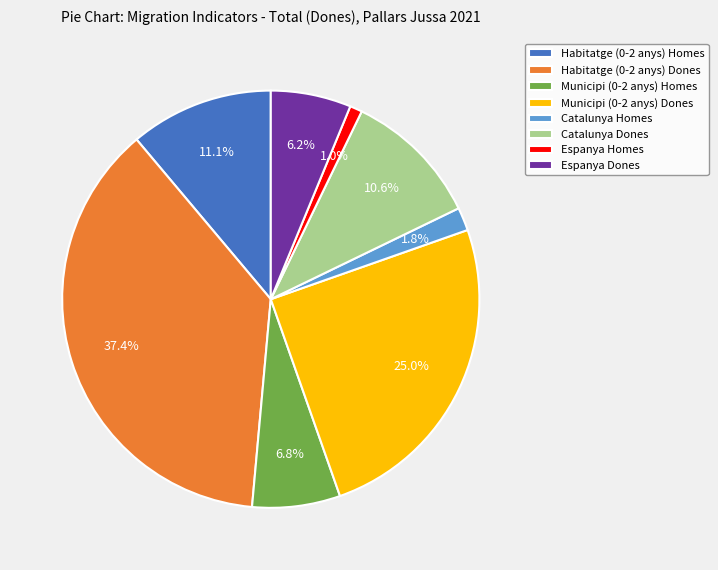

Does Municipi (0-2 anys) Homes account for over 50% of the chart?

No